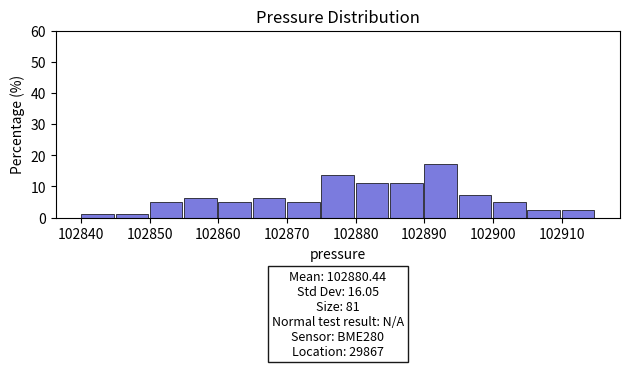

Which range on the x-axis has the tallest bar?

102890 to 102895